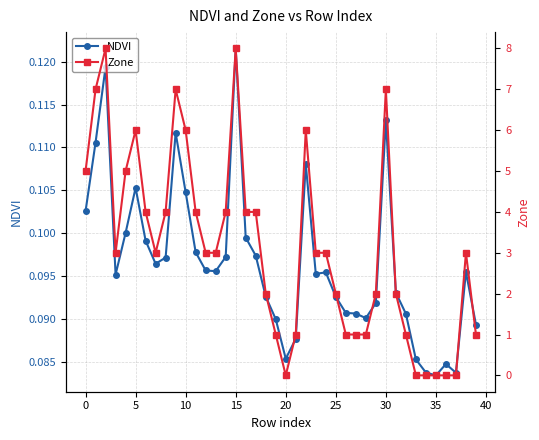

True or false: NDVI has more than 1 points higher than both neighbors.

True